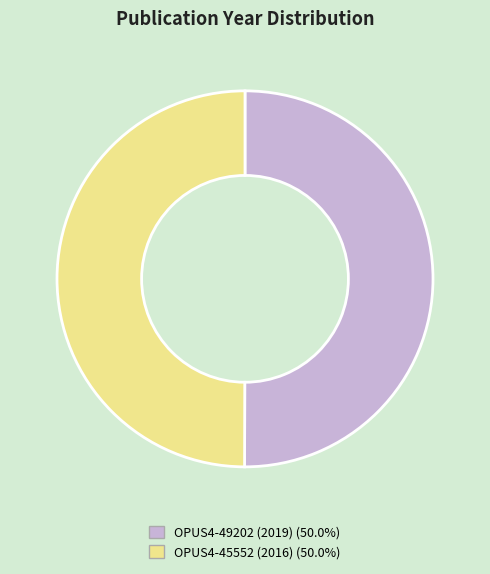

Approximately how many times larger is the value at OPUS4-49202 (2019) (50.0%) compared to OPUS4-45552 (2016) (50.0%)?

1.0